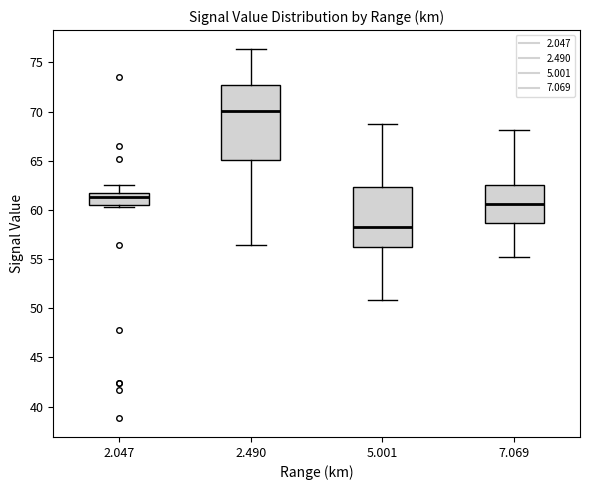

Where is the lower edge of the box at x = 2.047 on the y-axis? The values are not printed on the chart, so give them approximately, as read against the axis.

60.5